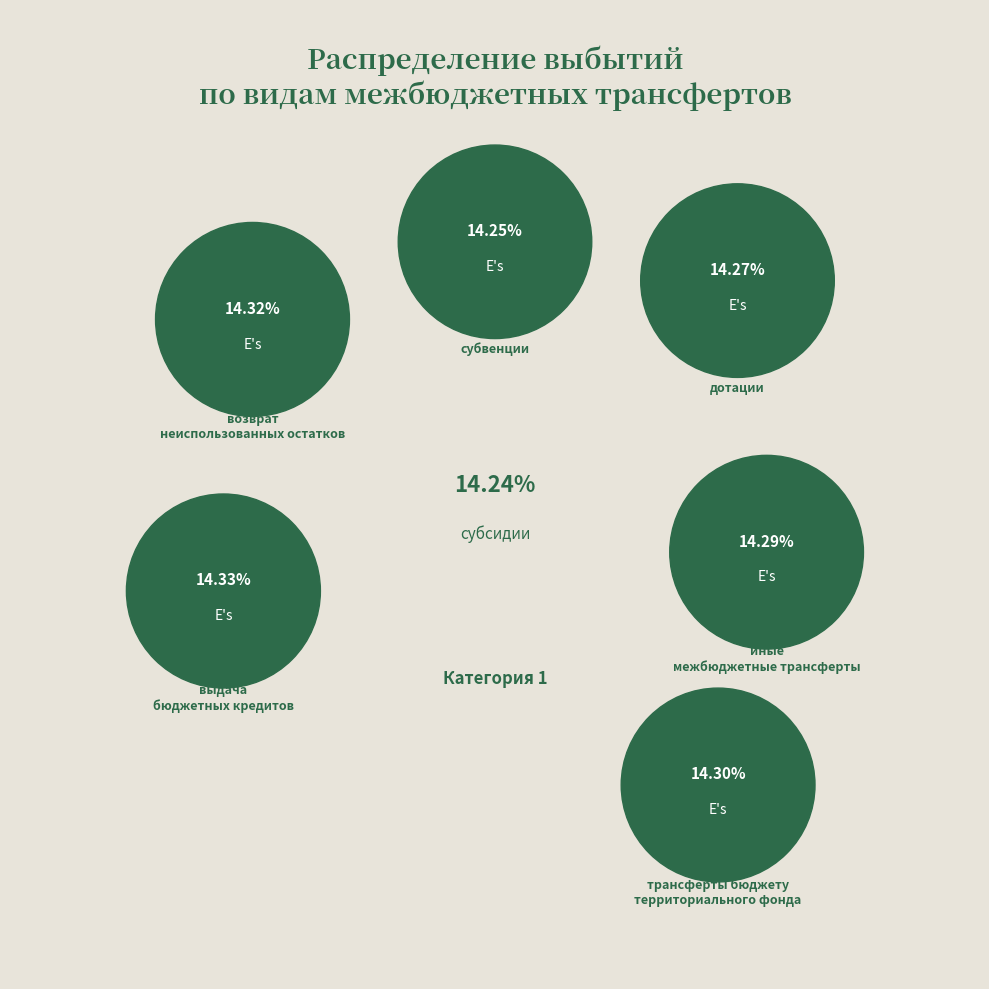

To the nearest percent, what percentage of the pie is иные межбюджетные трансферты?

14%